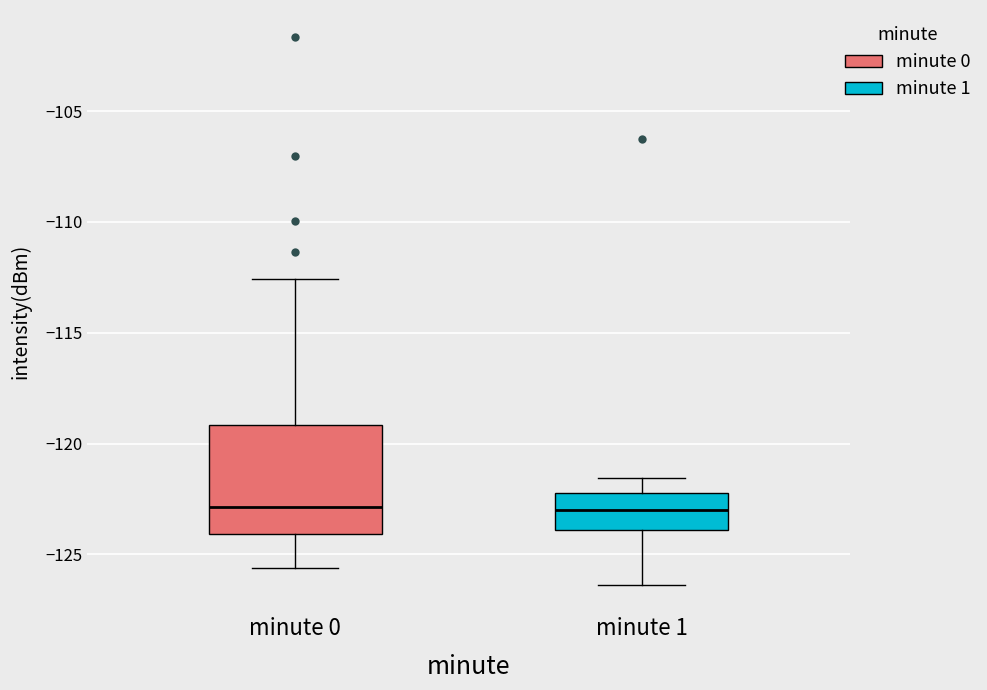

Reading left to right, transcribe this box plot: for each box, give where its median line is, the range the box spans, and where its two whiskers end, as read against the y-axis. The values are not printed on the chart, so give them approximately, as read against the axis.

minute 0: median -123.0, box -124.0 to -119.0, whiskers -125.5 to -112.5
minute 1: median -123.0, box -124.0 to -122.0, whiskers -126.5 to -121.5